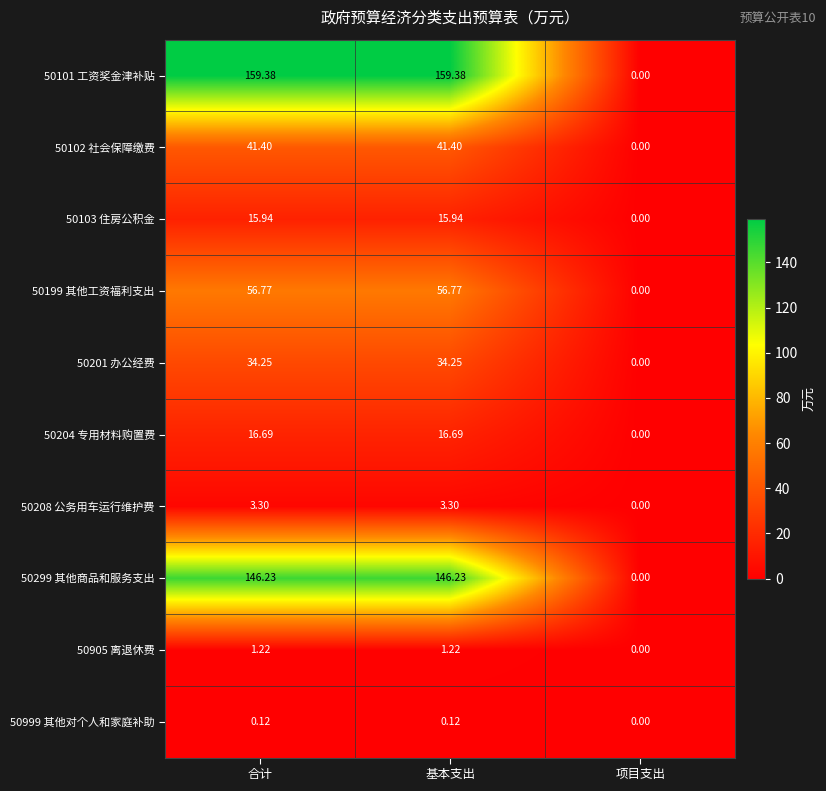

At which label does 50204 专用材料购置费 reach its minimum?

项目支出